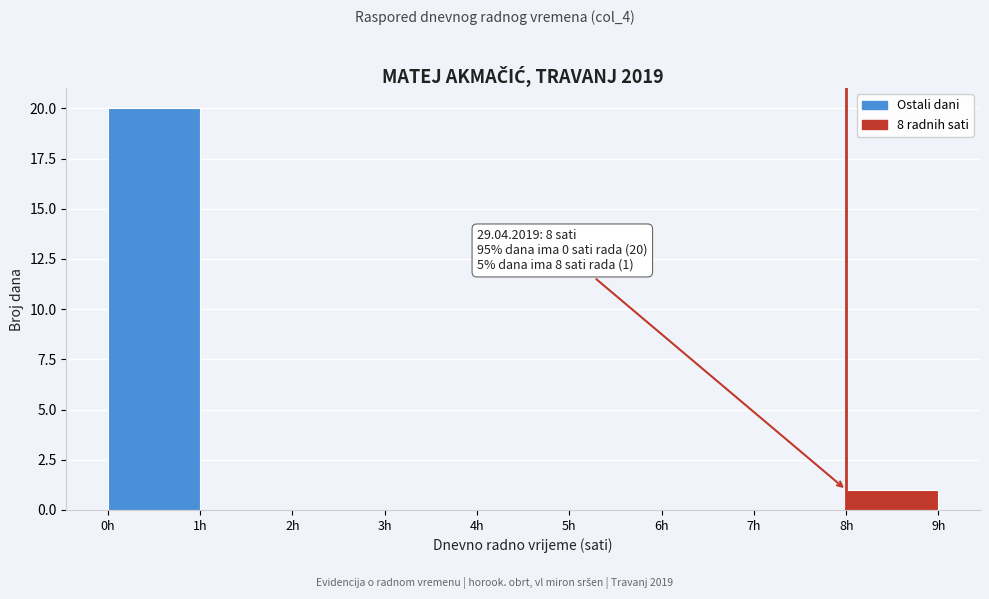

Which range on the x-axis has the tallest bar?

0 to 1